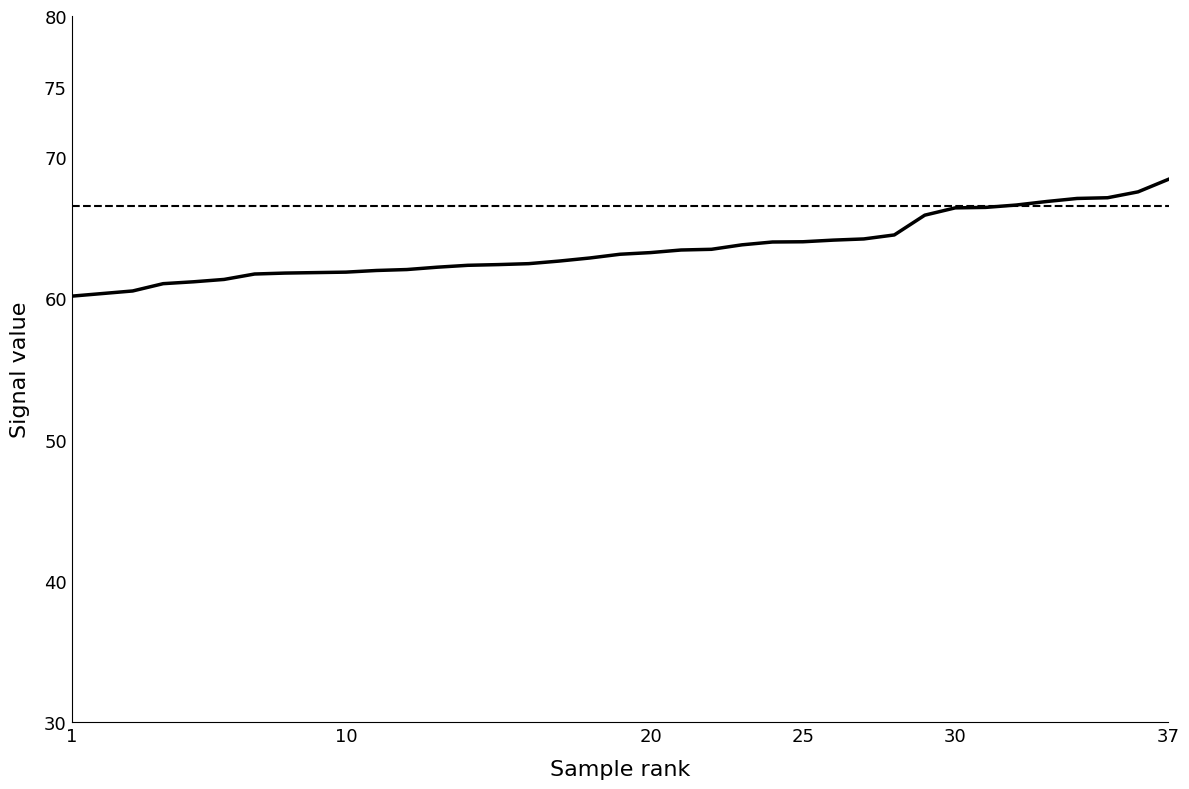

What is the smallest value displayed?

60.2